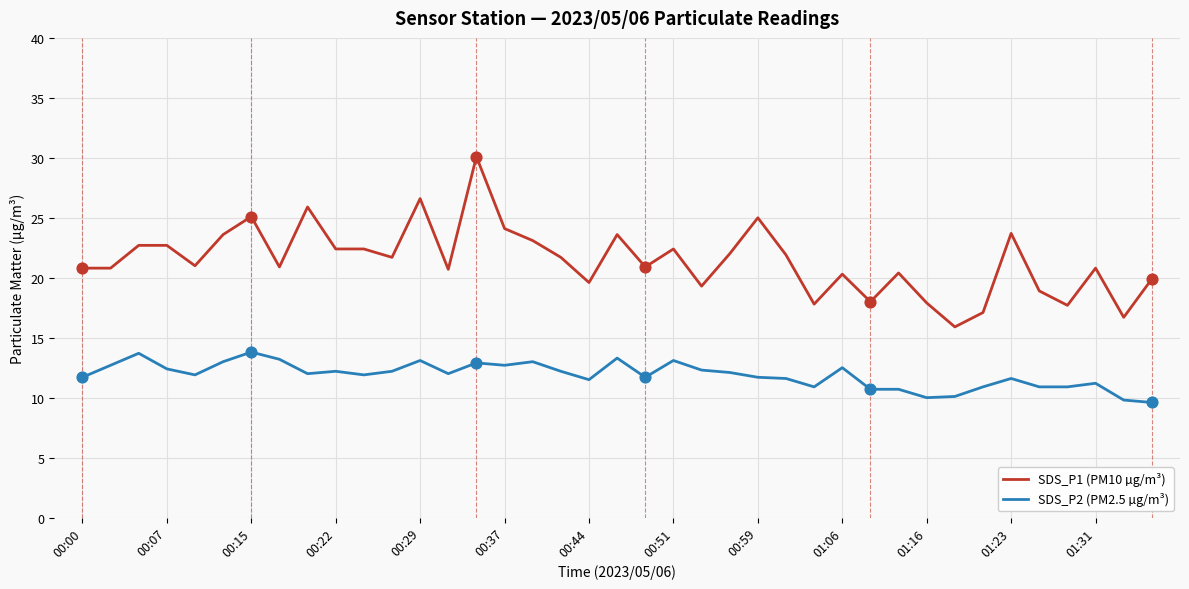

Which series has the widest spread of values?

SDS_P1 (PM10 µg/m³)